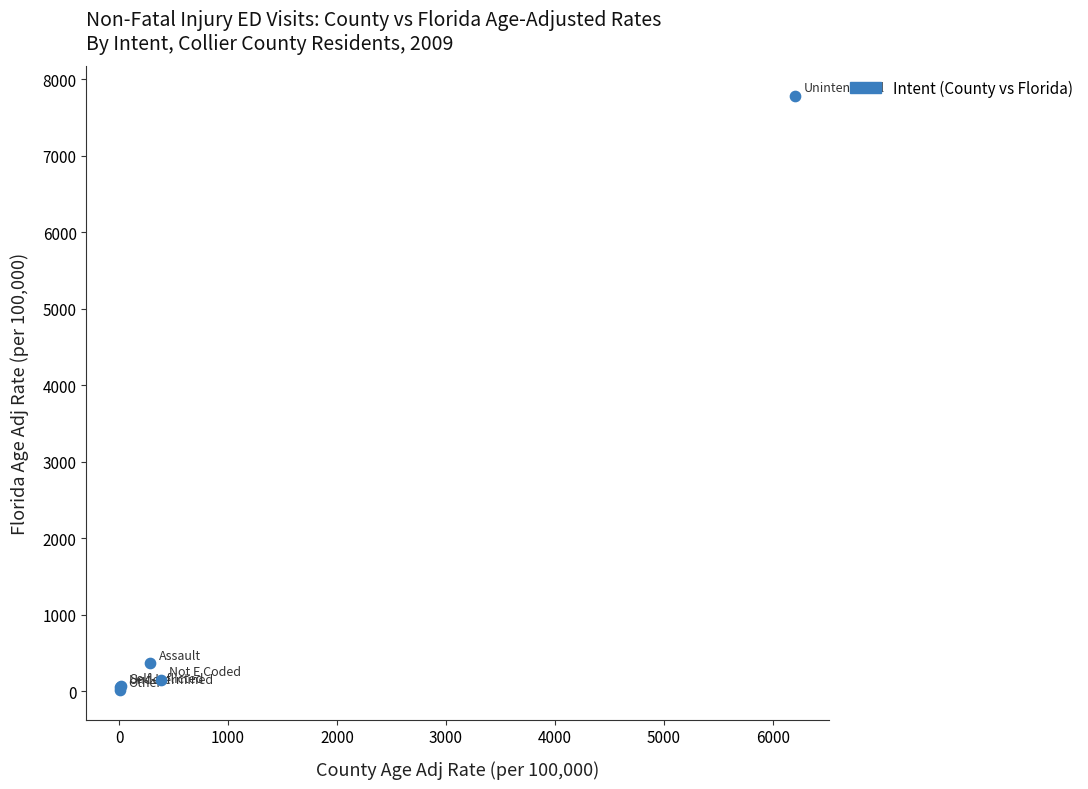

What Y value in the scatter plot is closest to 3901?

370.2